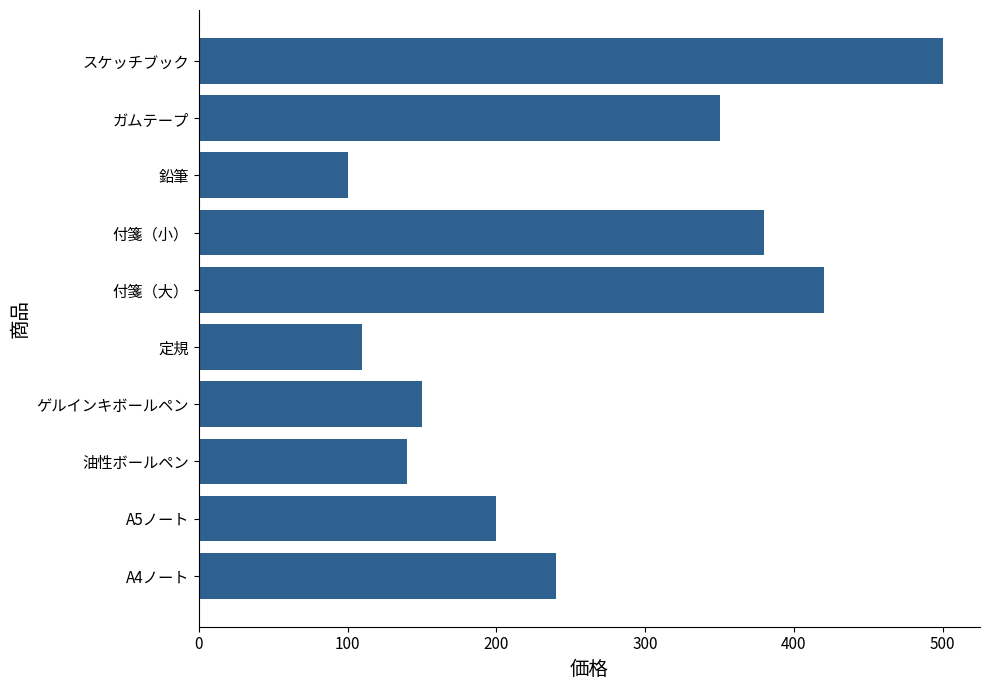

Which category has the highest value across all series?

スケッチブック